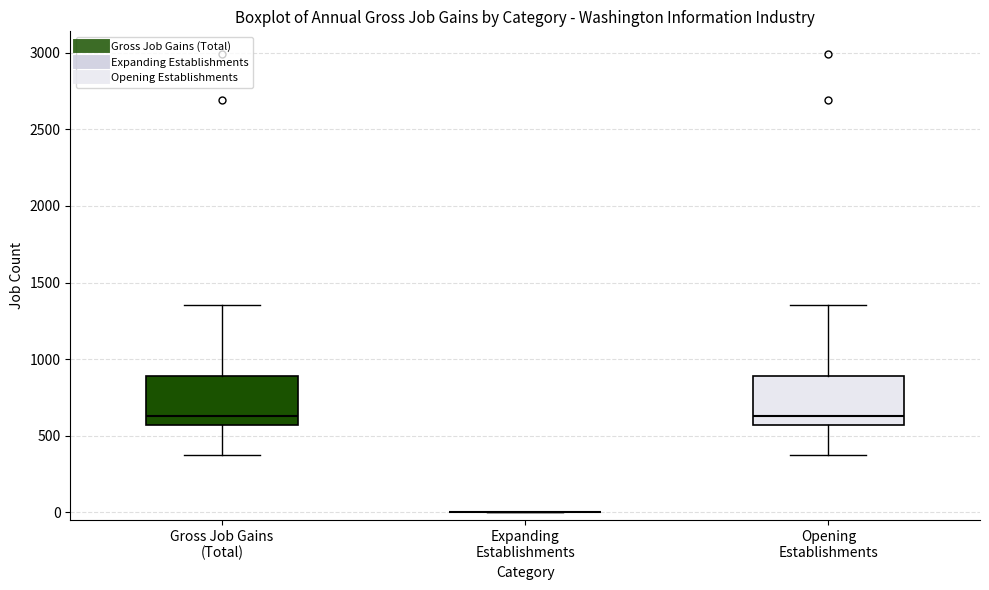

Reading left to right, transcribe this box plot: for each box, give where its median line is, the range the box spans, and where its two whiskers end, as read against the y-axis. The values are not printed on the chart, so give them approximately, as read against the axis.

Gross Job Gains (Total): median 650, box 550 to 900, whiskers 350 to 1350
Expanding Establishments: box collapsed to a line at 0, whiskers 0 to 0
Opening Establishments: median 650, box 550 to 900, whiskers 350 to 1350